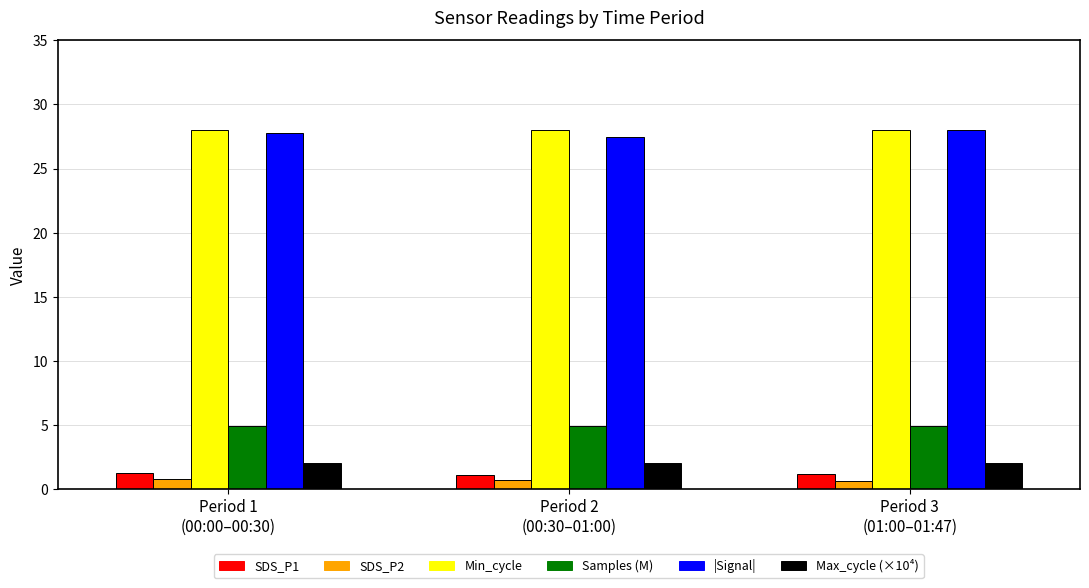

What is the value of the Samples (M) bar at the 3rd from the left?

4.9